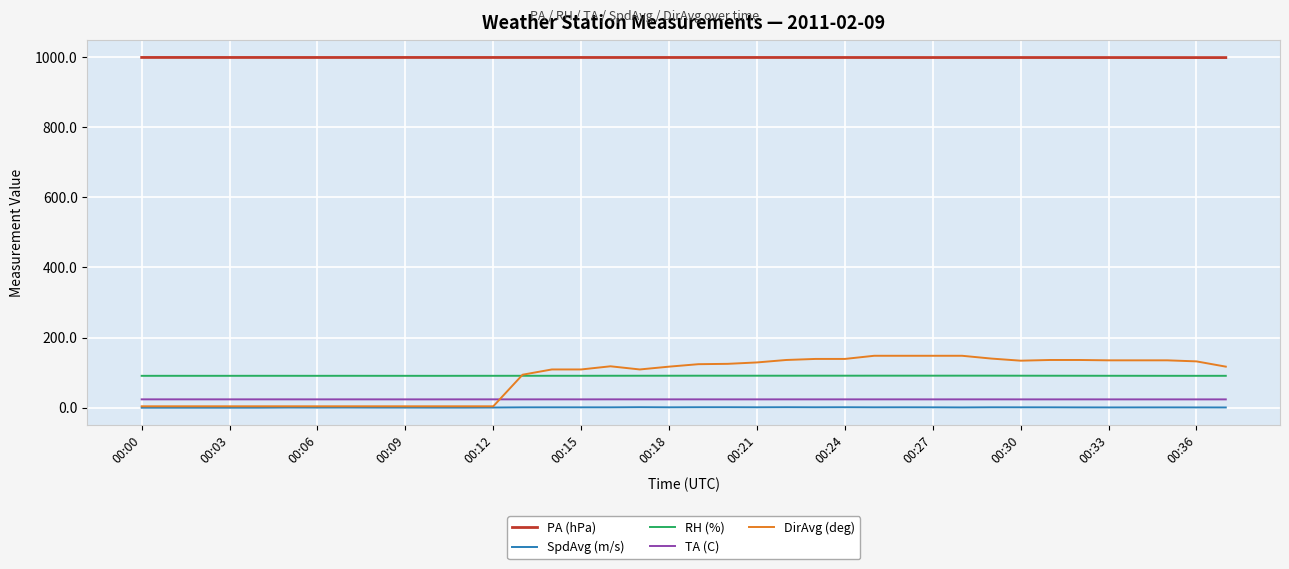

What is the minimum value for PA (hPa)?

997.9